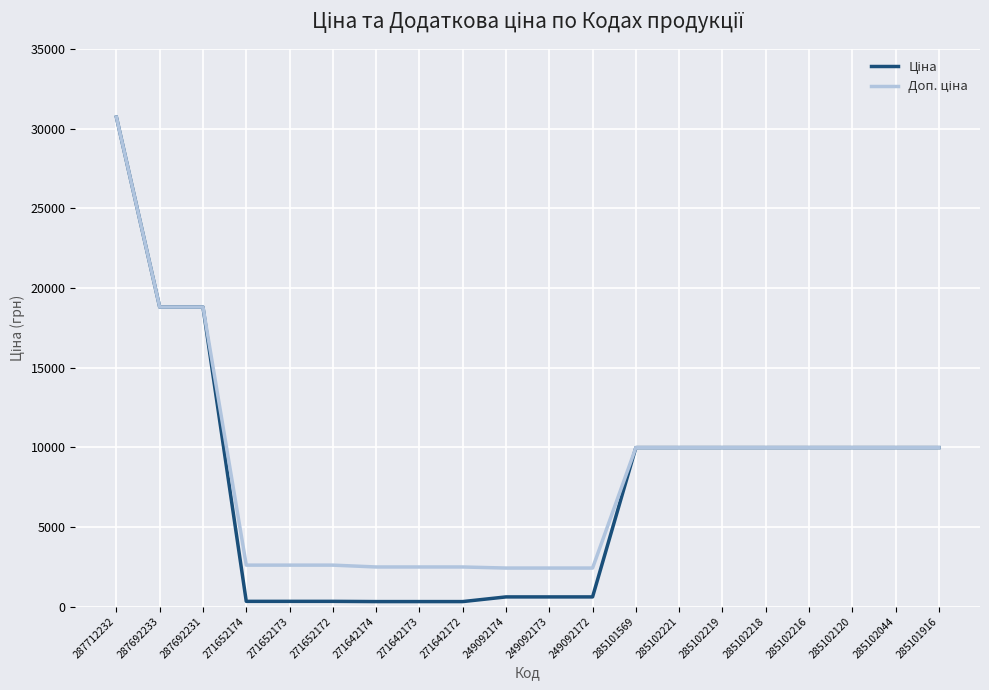

At which category is the sum across all series the highest?

287712232